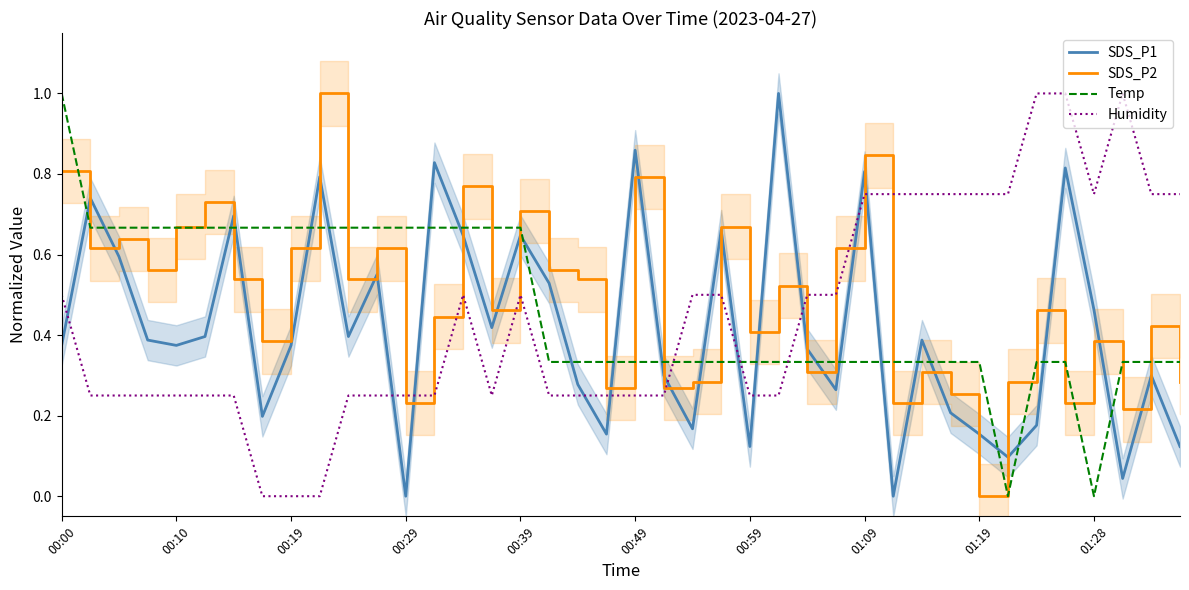

At which category does SDS_P1 reach its first local valley?

00:10